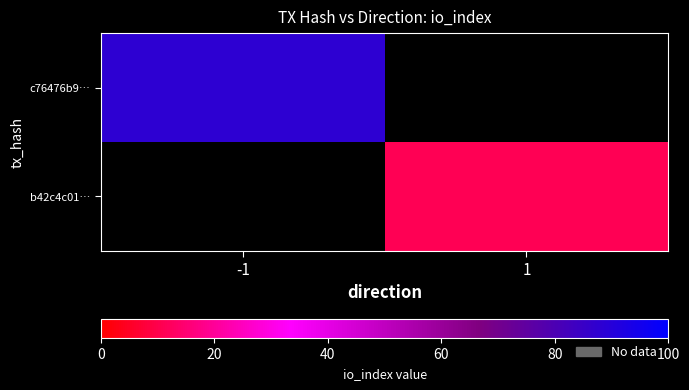

The value of b42c4c01… at 1 is 11.0. True or false?

True